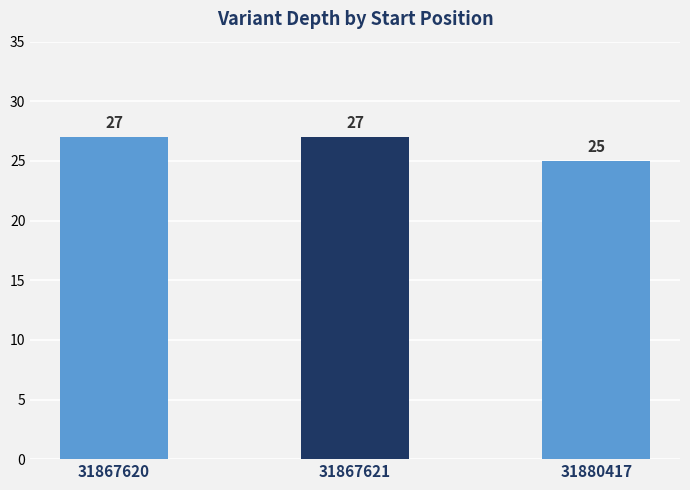

Is it true that the value at 31880417 is 8?

False